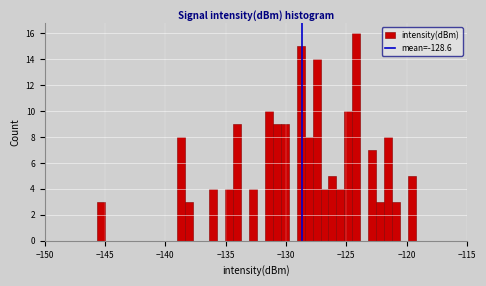

Around what value on the x-axis is the tallest bar? Give the approximate position of its centre, as read against the axis.

-124.0